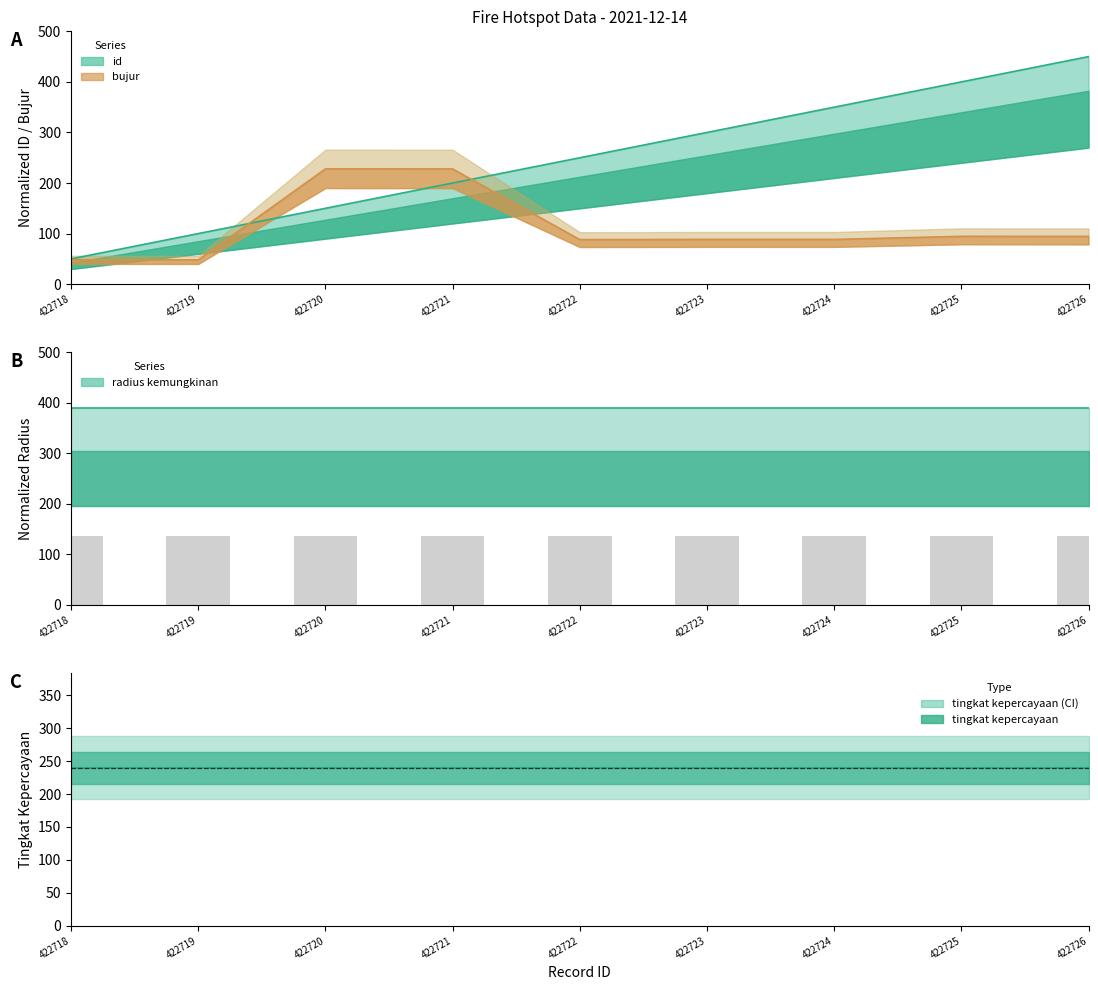

What is the difference between the highest and lowest values at 422726?

355.5